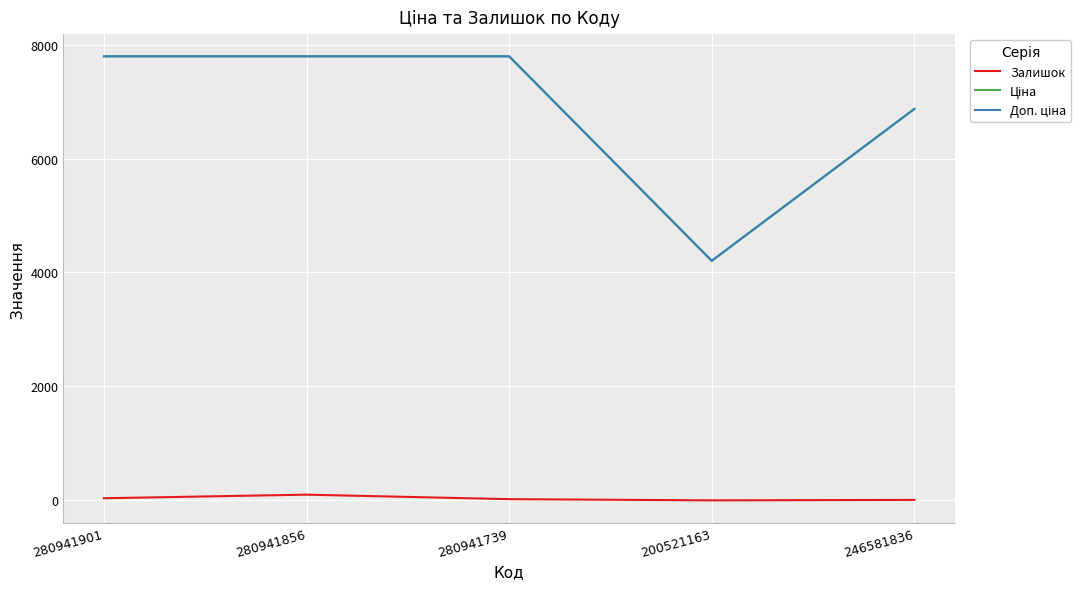

True or false: Залишок has a value of 10.0 at 246581836.

True